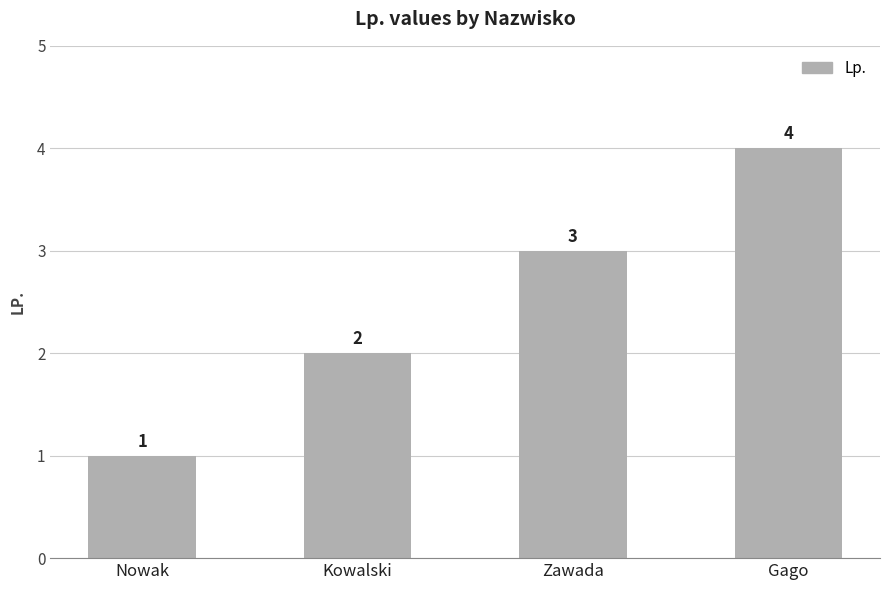

List the labels in order of value, smallest first.

Nowak, Kowalski, Zawada, Gago